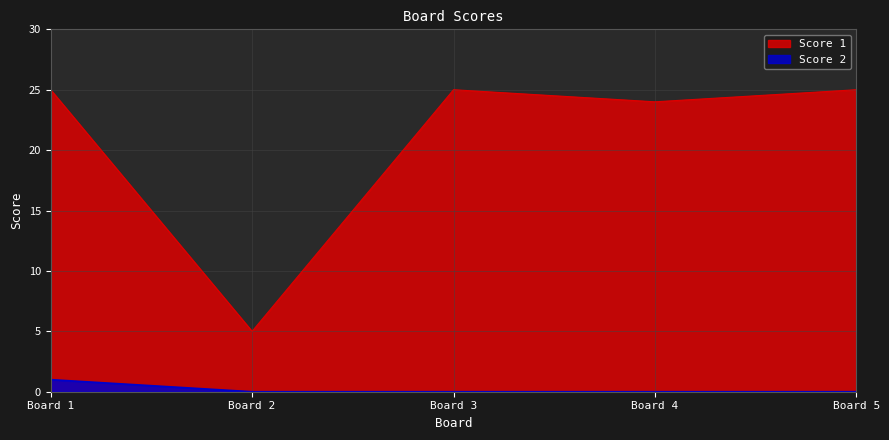

Count the number of data series in this chart.

2